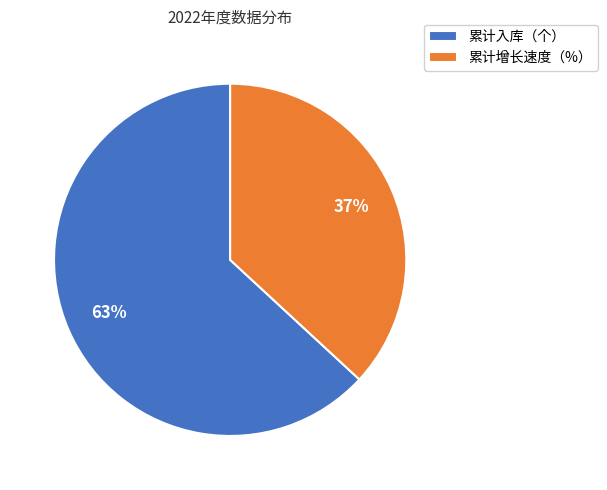

What is the ratio of the value at 累计增长速度（%） to the value at 累计入库（个）?

0.6